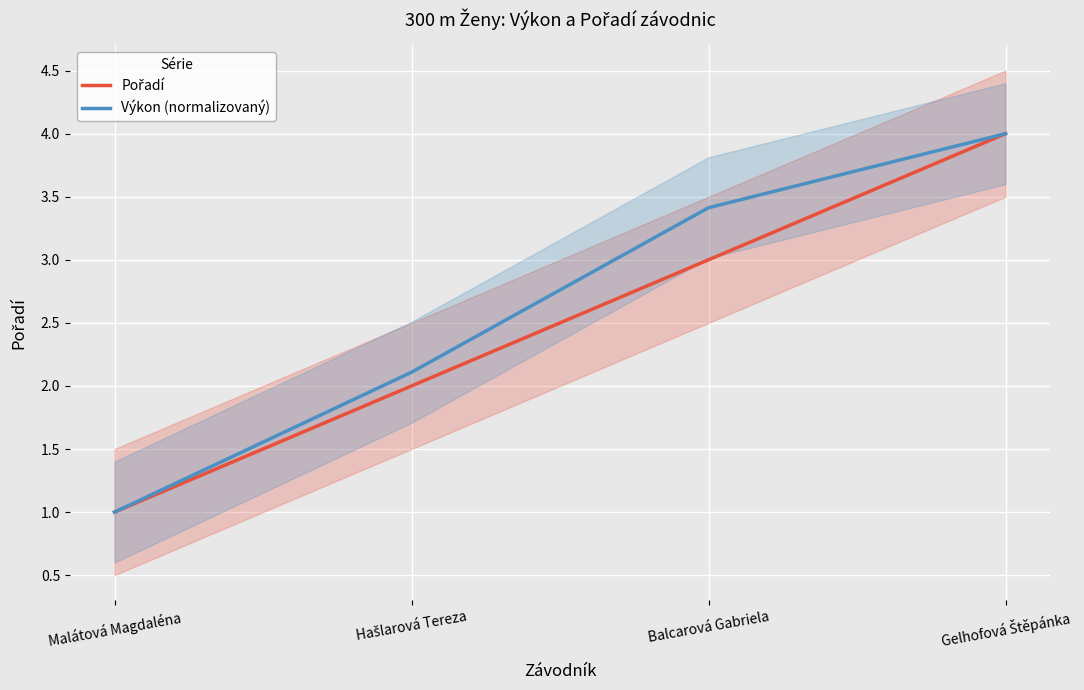

Reading left to right, what are all the values shown in this chart?

Pořadí: 1.0	2.0	3.0	4.0
Výkon (normalizovaný): 1.0	2.1	3.4	4.0